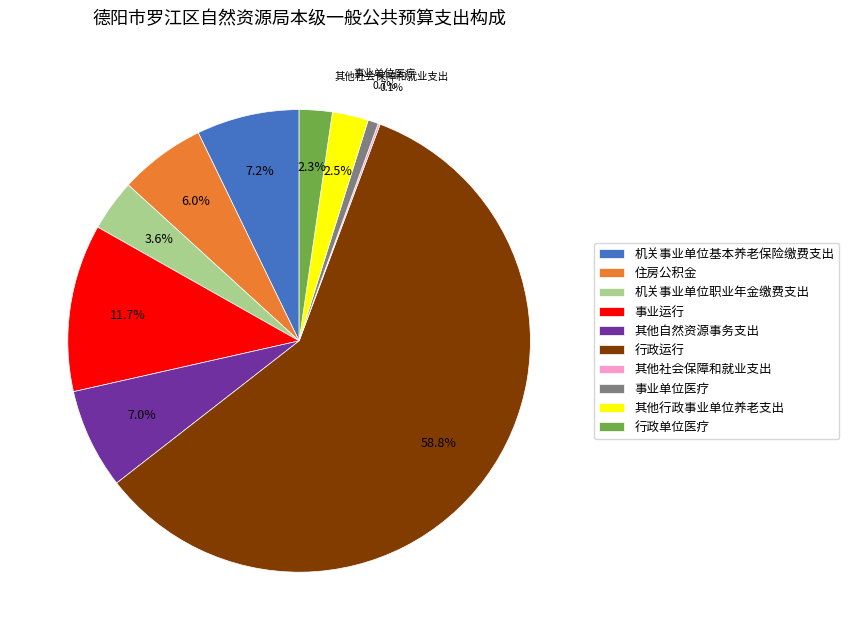

What is the largest slice in the pie chart?

行政运行